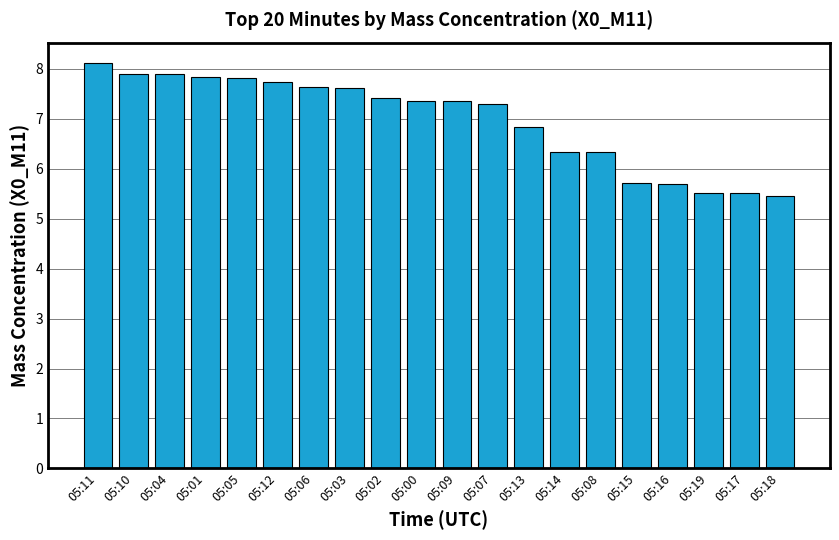

What is the average value?

7.0